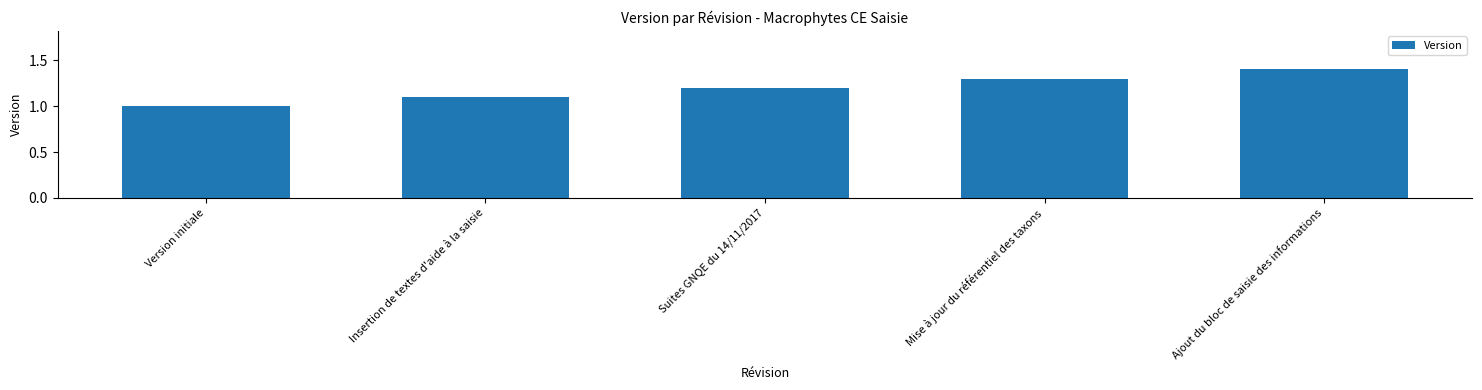

What position from the right is Ajout du bloc de saisie des informations?

1